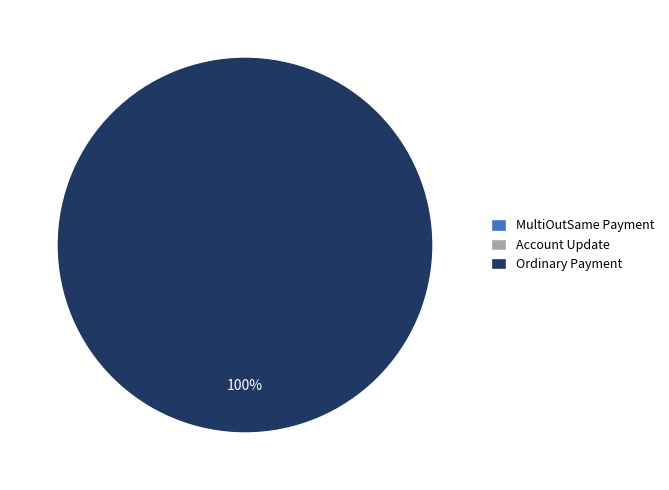

What is the smallest slice in the pie chart?

Account Update